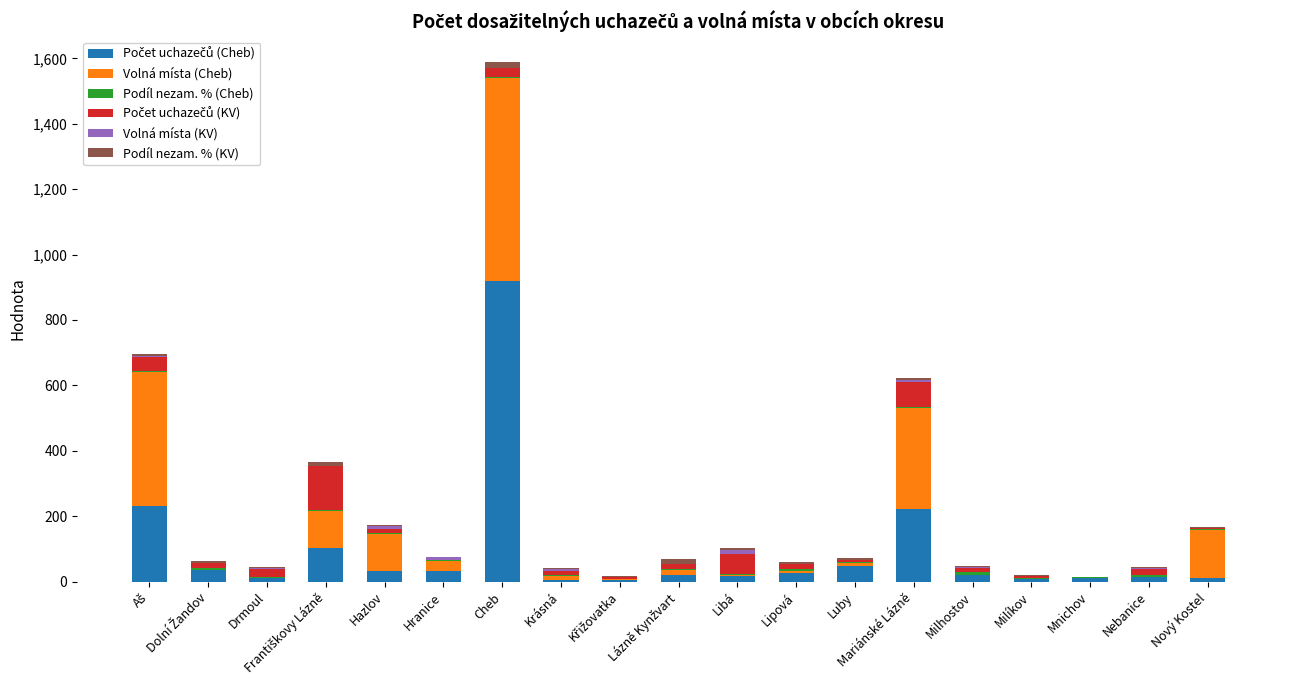

Count the number of categories in the chart.

19